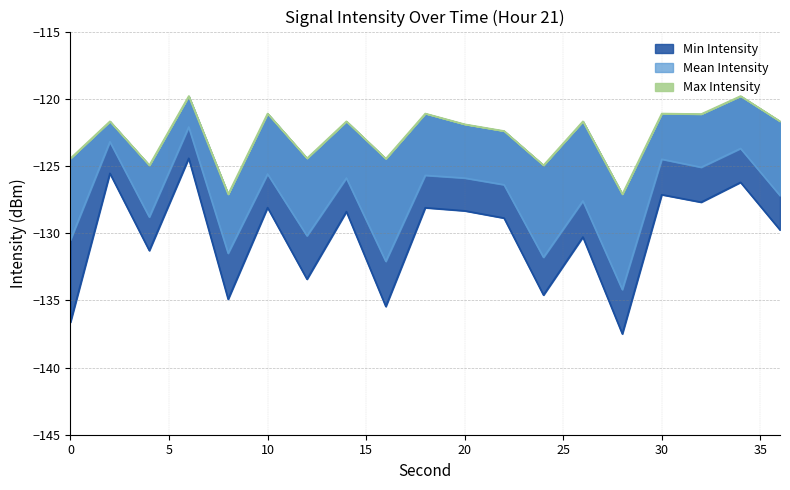

Rank the series at 2 from highest to lowest value.

Max Intensity, Mean Intensity, Min Intensity